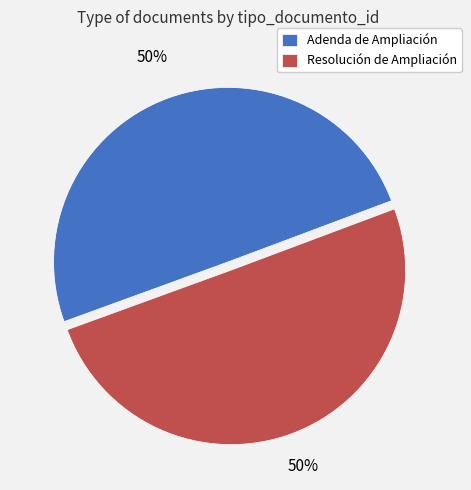

Combined, do Resolución de Ampliación and Adenda de Ampliación account for over 50%?

Yes